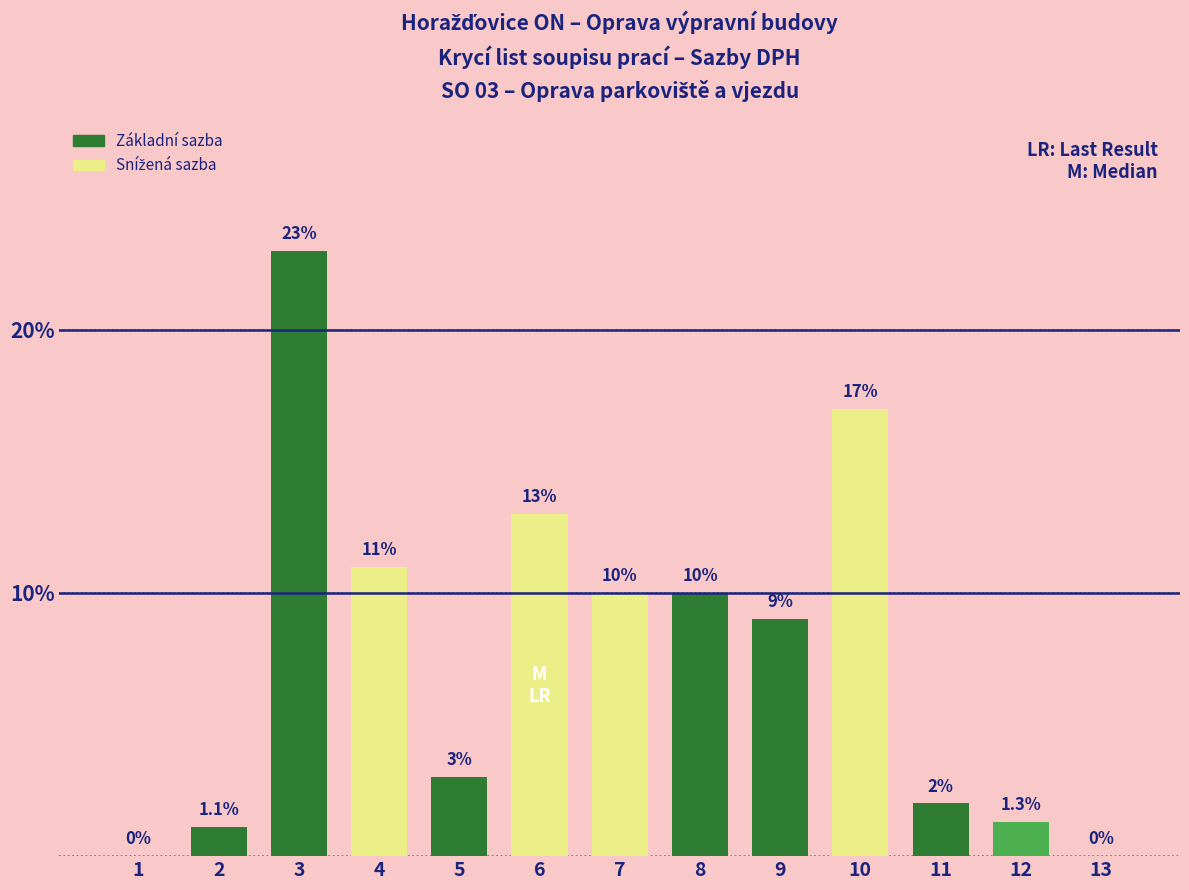

How many distinct data groups are displayed?

1